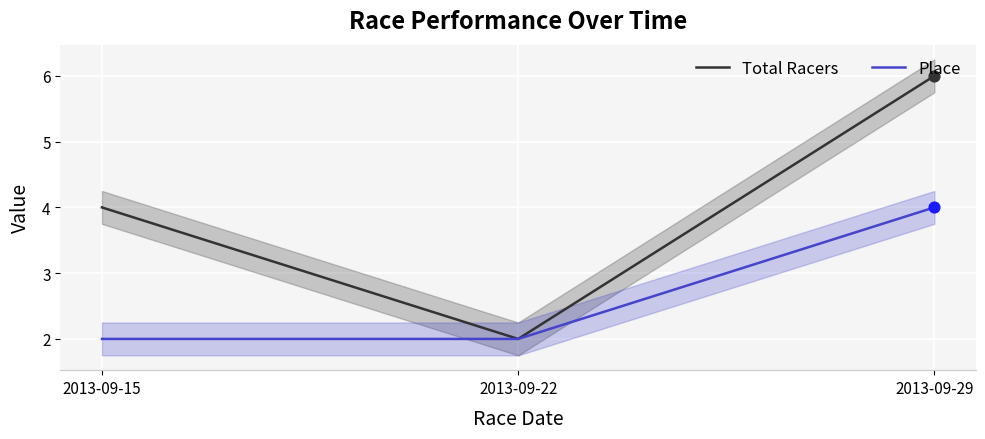

At how many categories does at least one series exceed 3?

2